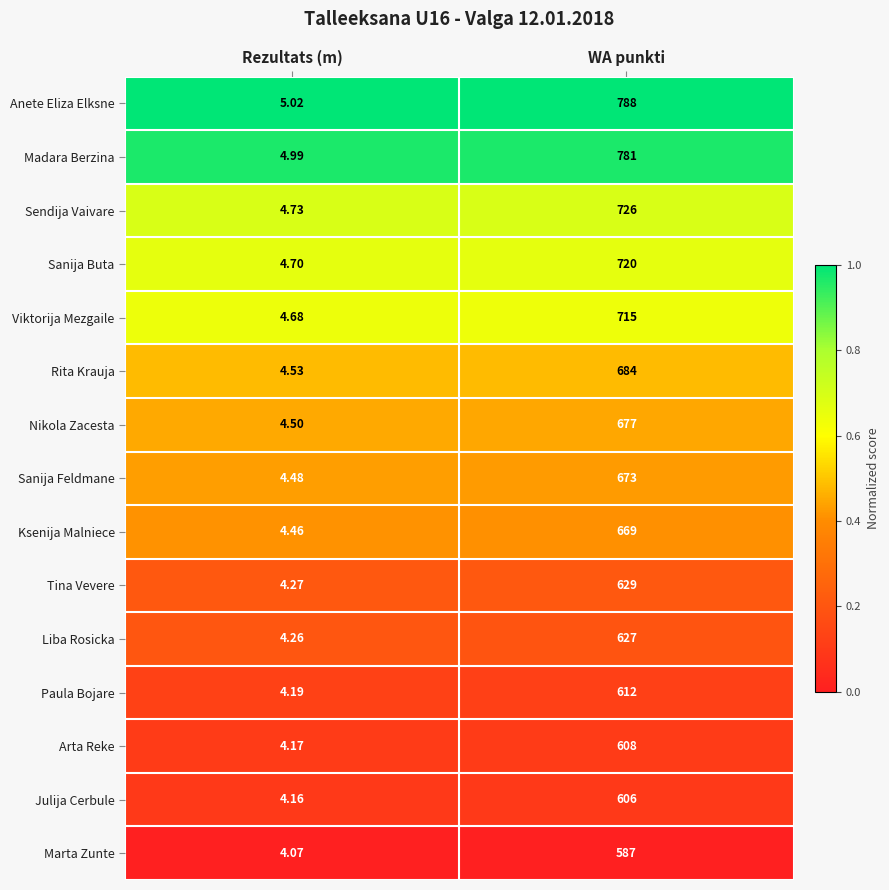

What is the total value across all series at WA punkti?

10102.0